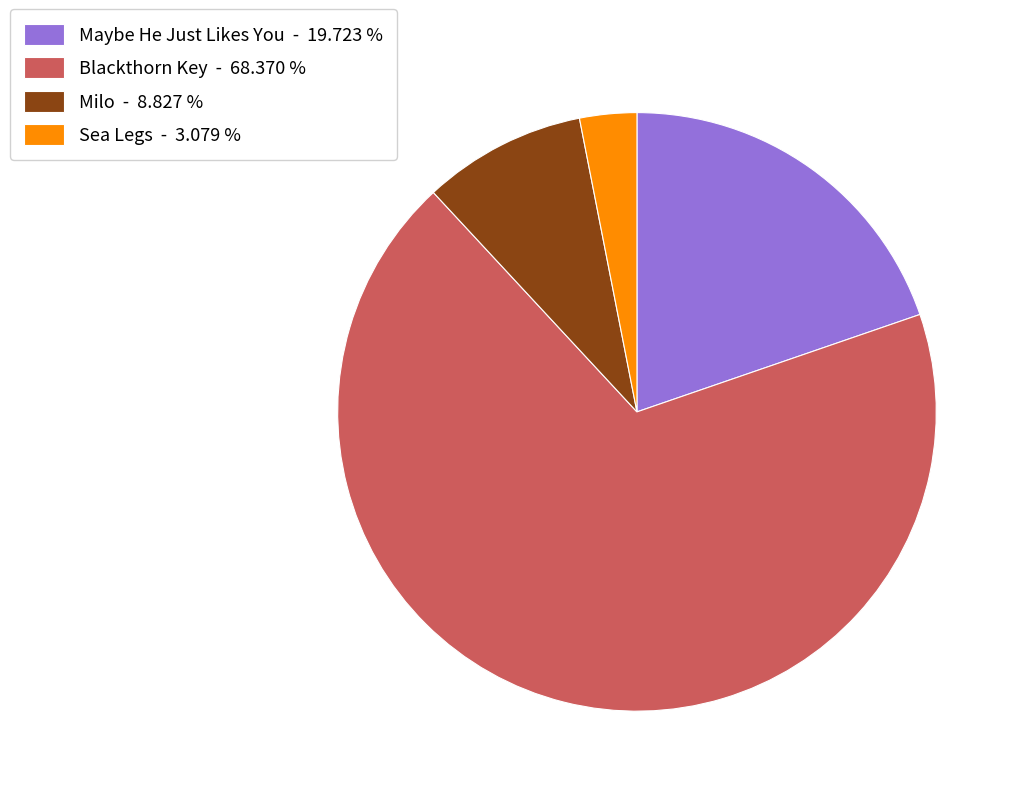

Approximately how many times larger is the value at Sea Legs compared to Maybe He Just Likes You?

0.2